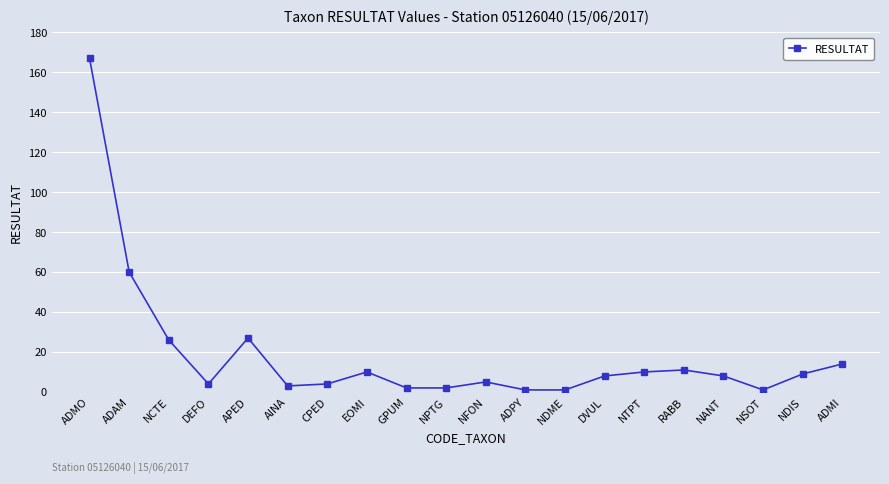

Which category has the highest value across all series?

ADMO